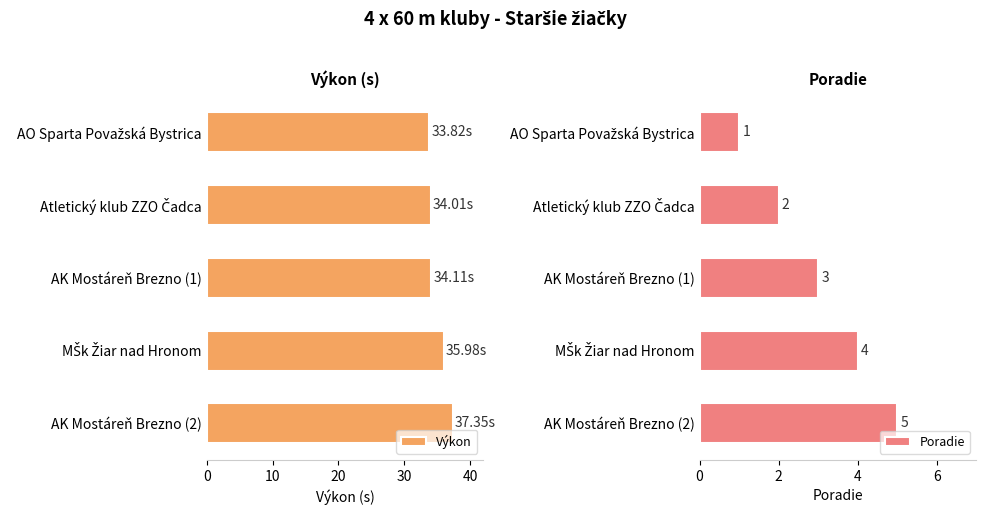

What are all the series names shown in the legend?

Výkon, Poradie